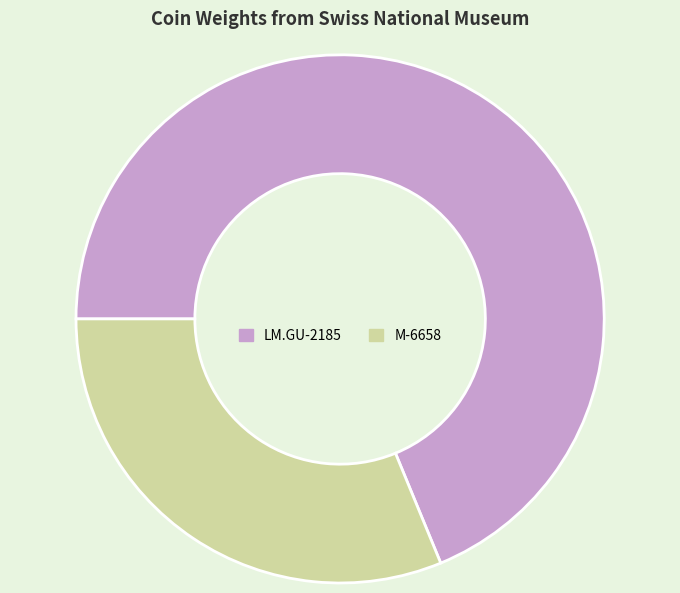

Do LM.GU-2185 and M-6658 together represent more than half of the pie?

Yes